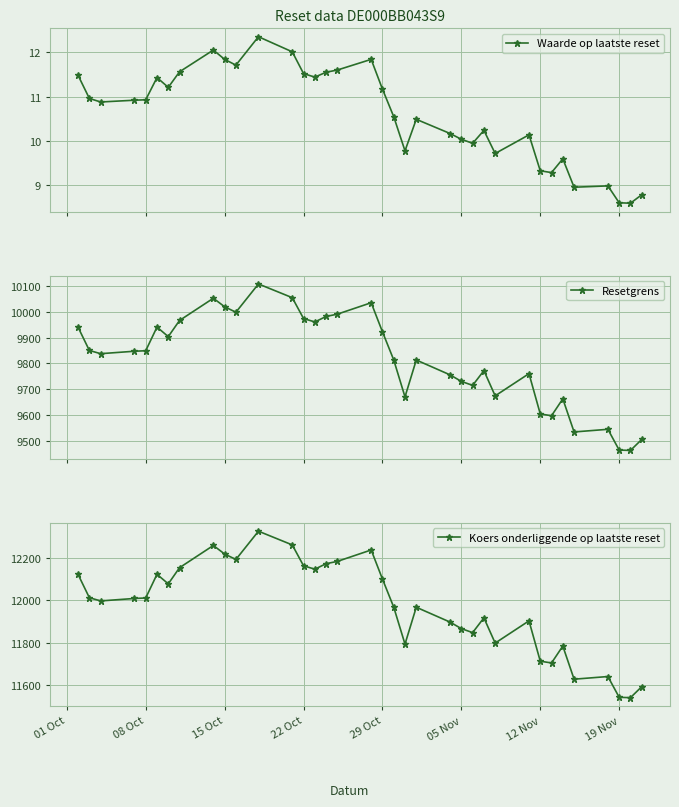

How many lines are shown in the chart?

3